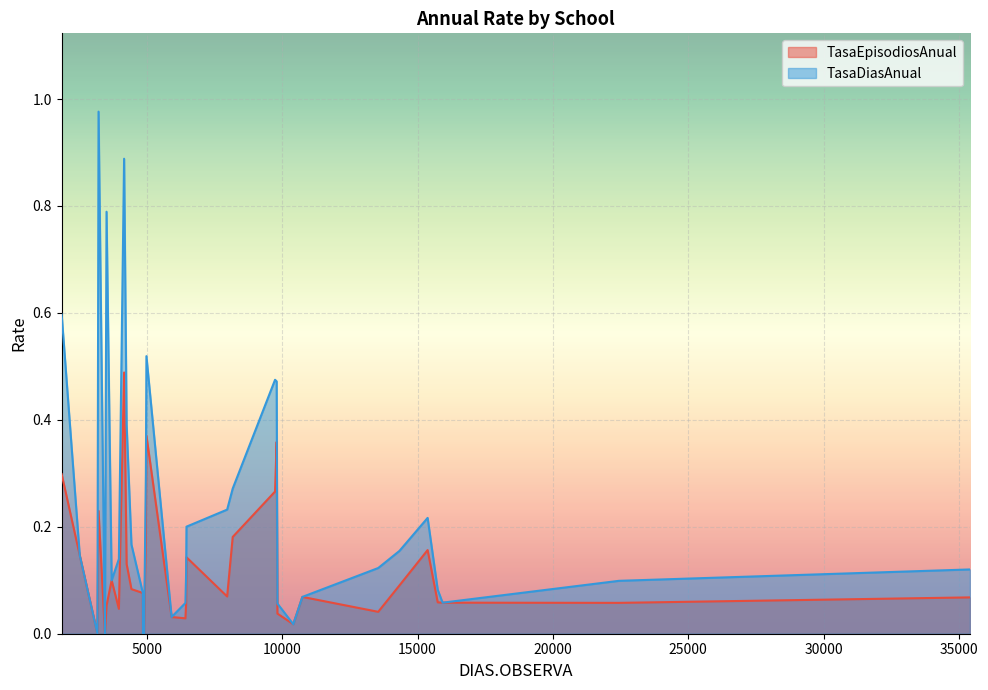

What is the sum of all TasaEpisodiosAnual values?

4.0